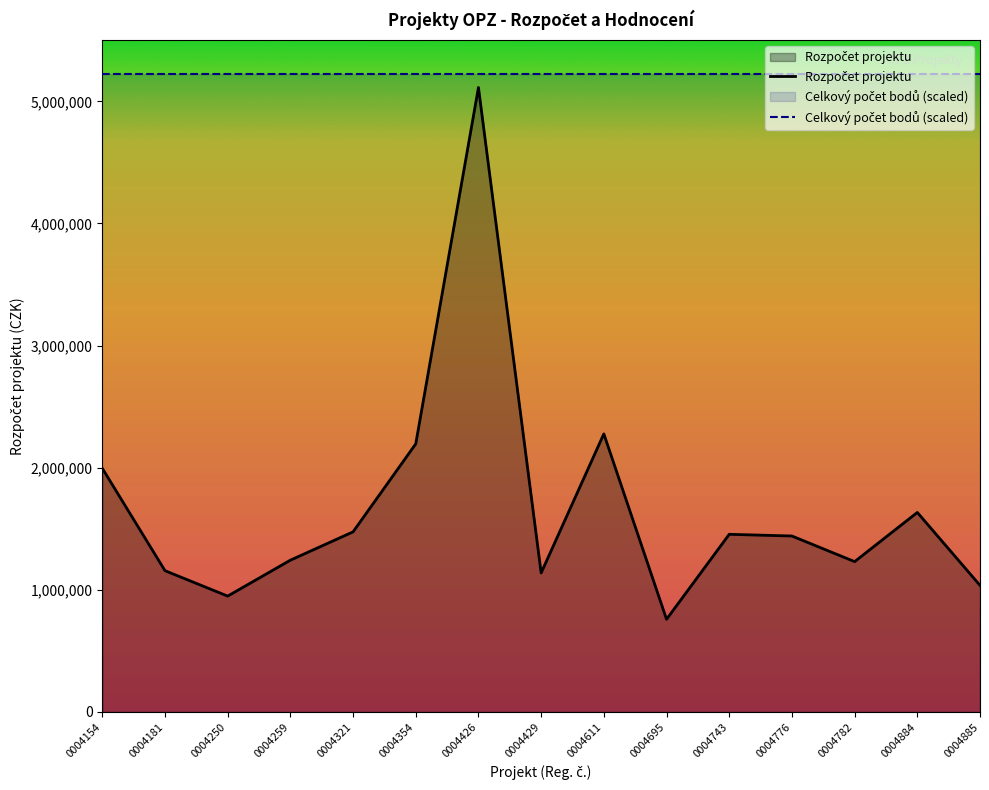

What is the total value across all series at 0004426?

10338144